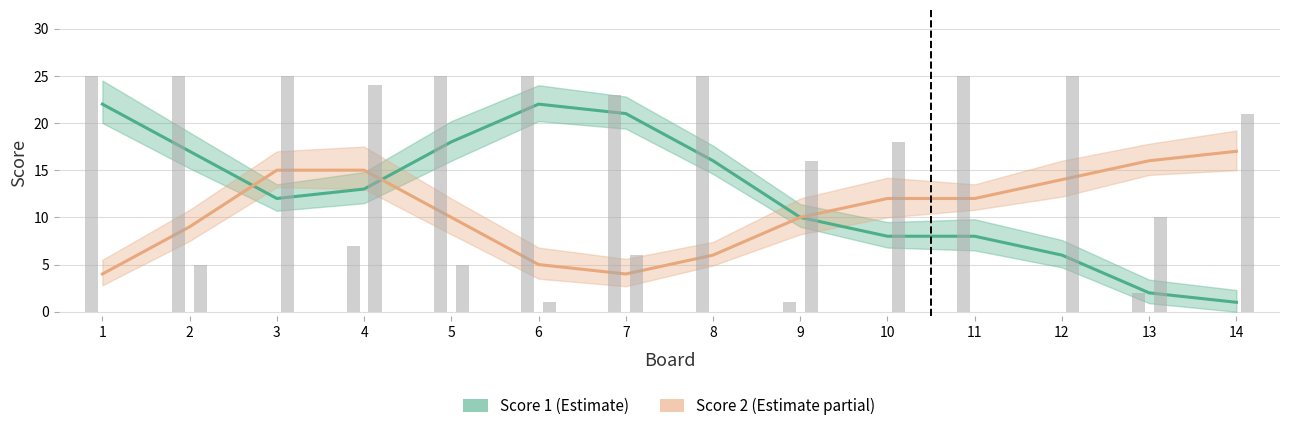

What is the greatest value displayed?

25